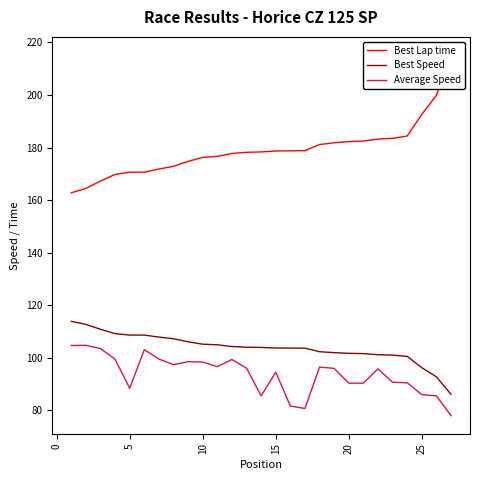

What is the maximum value for Average Speed?

104.8